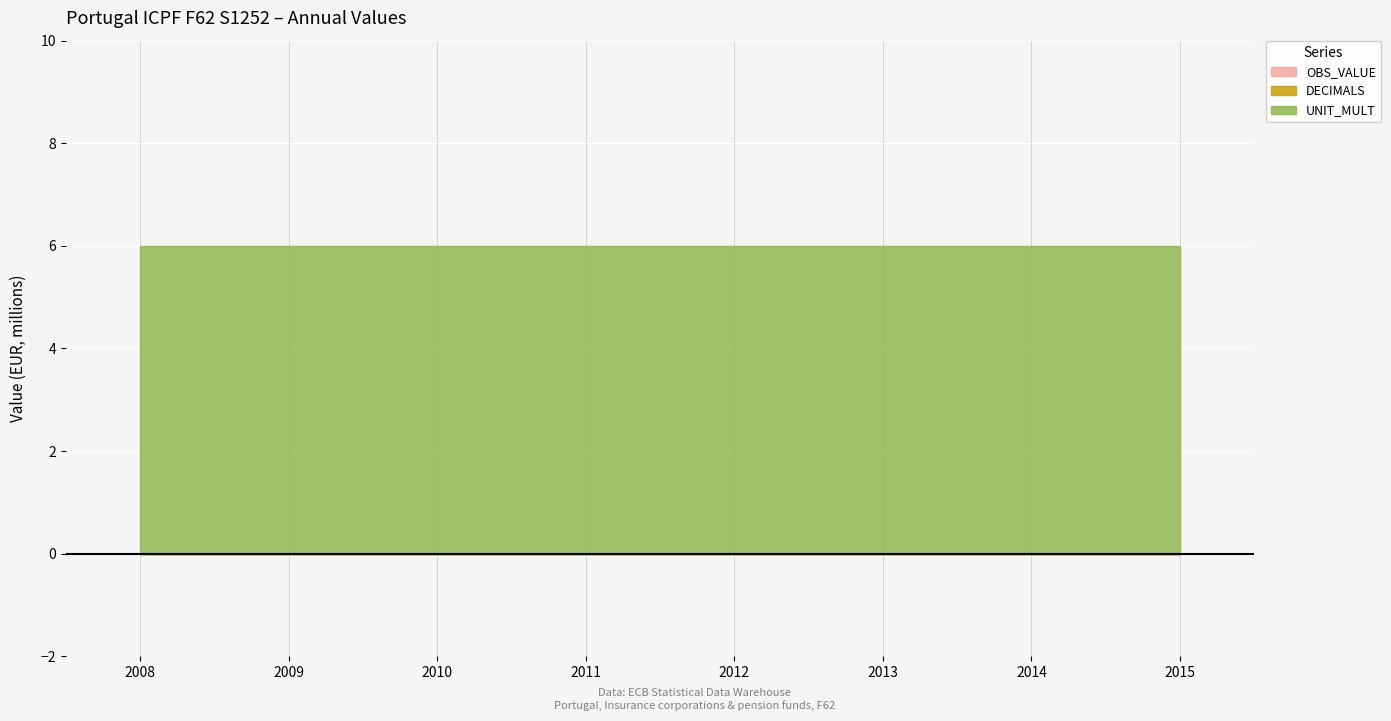

Between 2009 and 2010, which is larger?

2009